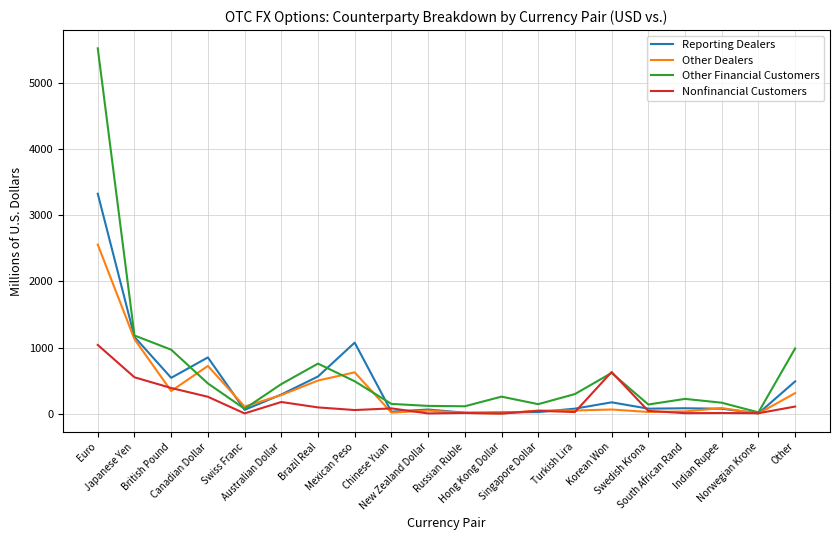

What is the greatest value displayed?

5531